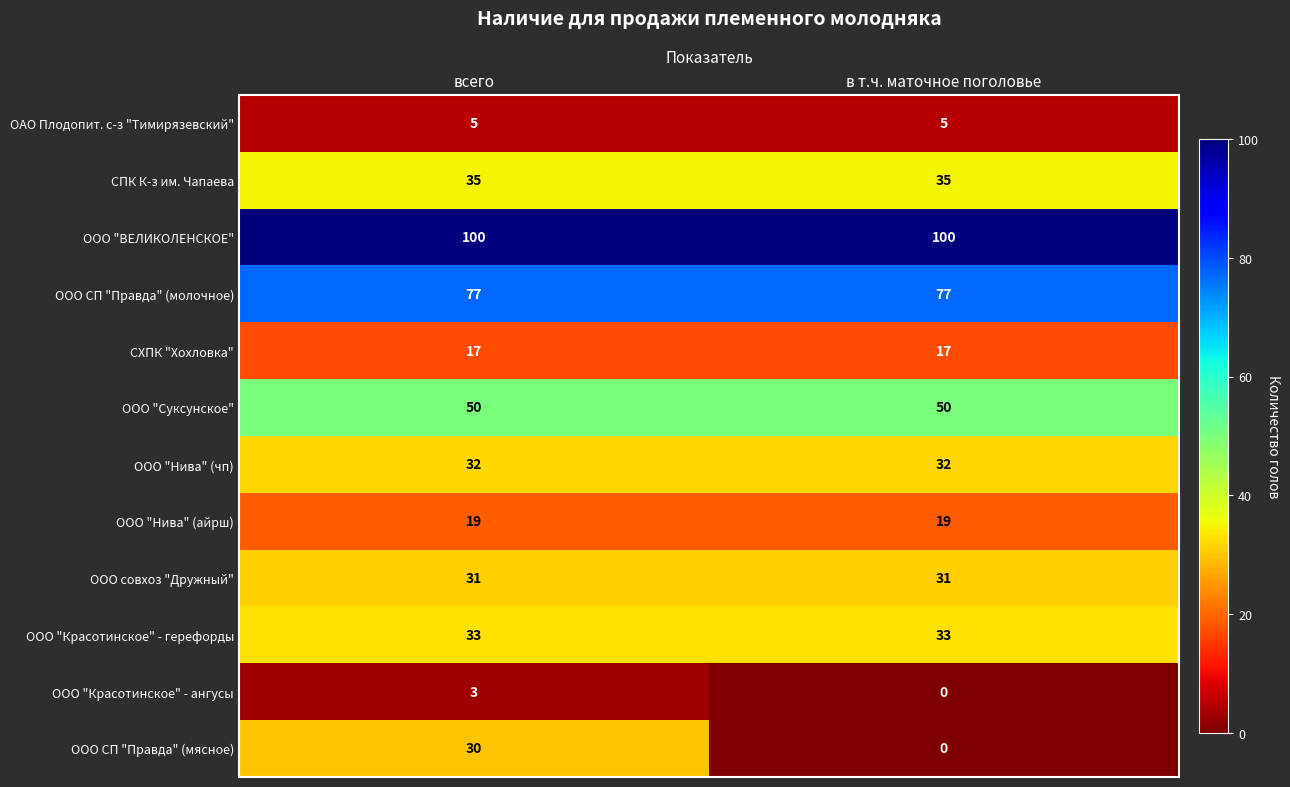

Which series has the largest total across all categories?

ООО "ВЕЛИКОЛЕНСКОЕ"